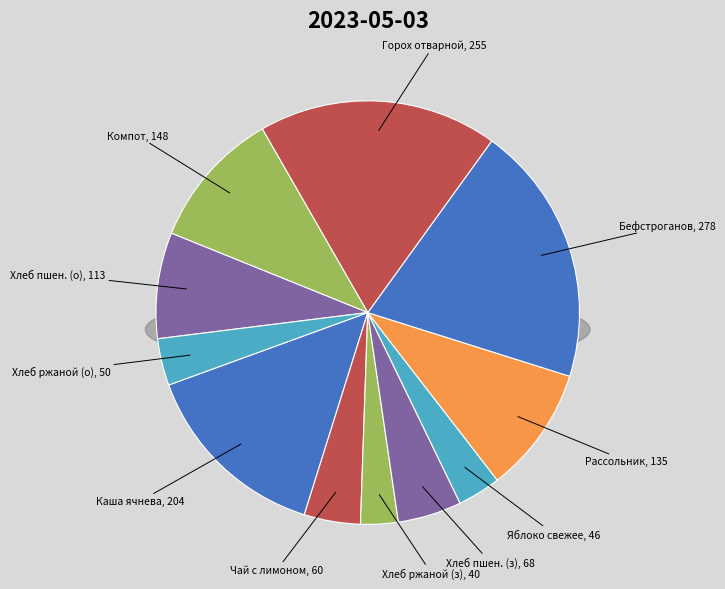

What percentage is the Бефстроганов из отварной говядины slice, to the nearest percent?

20%